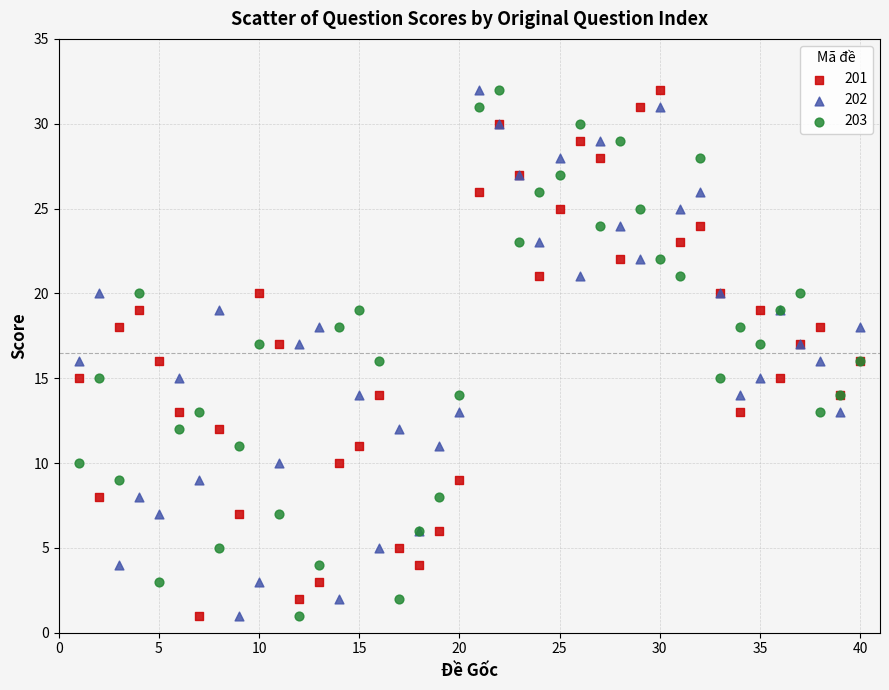

What is the X range (max minus min) for the scatter plot?

39